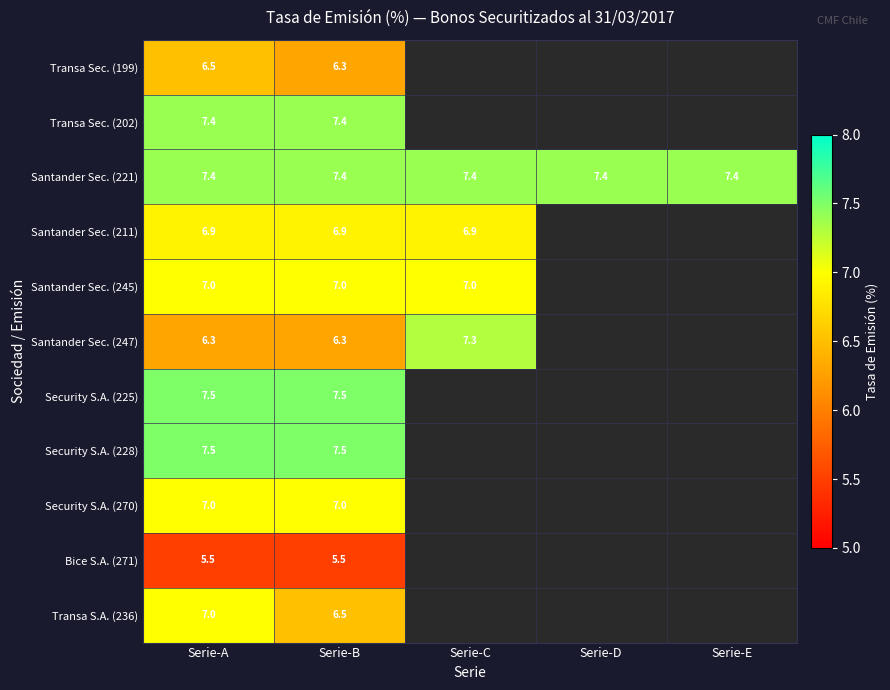

What is the difference between the Santander Sec. (247) values at Serie-A and Serie-C?

1.0